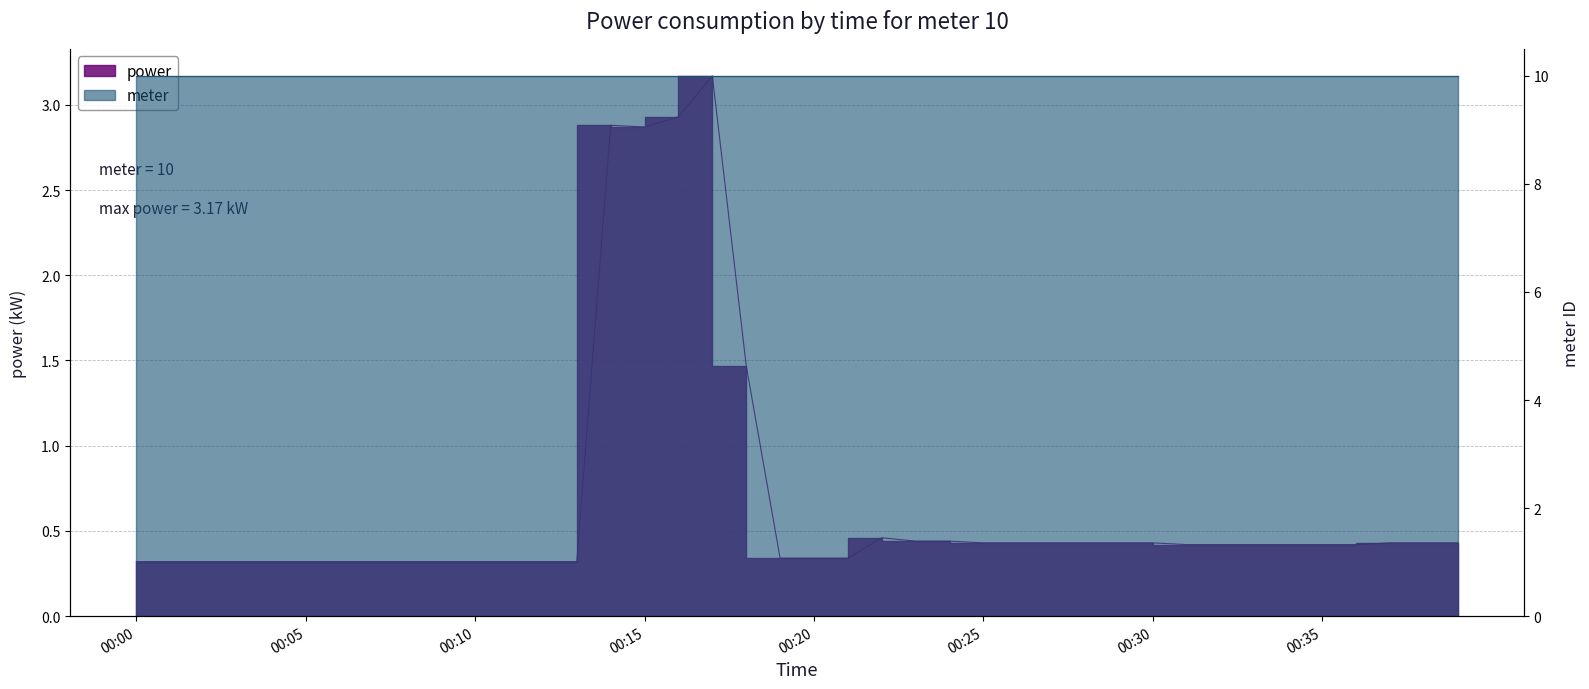

What is the label of the 19th point from the right?

2022-06-07T00:21:00